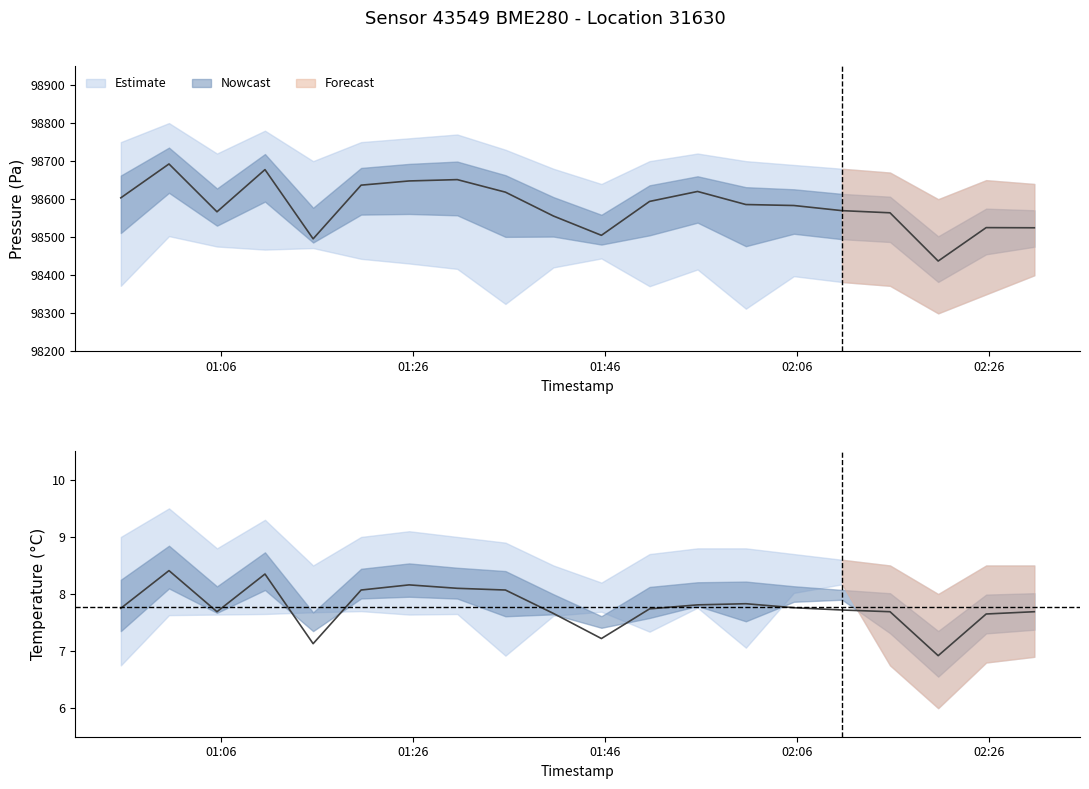

Reading right to left, list all the values displayed in this chart.

pressure: 02:30=98524.9	02:25=98525.3	02:20=98437.5	02:15=98564.2	02:10=98569.9	02:05=98583.4	02:00=98586.0	01:55=98620.3	01:50=98594.1	01:45=98505.1	01:40=98555.8	01:35=98618.5	01:30=98651.4	01:25=98647.9	01:20=98636.9	01:15=98495.8	01:10=98677.7	01:05=98566.9	01:00=98692.6	00:55=98603.6
temperature: 02:30=7.7	02:25=7.7	02:20=6.9	02:15=7.7	02:10=7.7	02:05=7.8	02:00=7.8	01:55=7.8	01:50=7.7	01:45=7.2	01:40=7.7	01:35=8.1	01:30=8.1	01:25=8.2	01:20=8.1	01:15=7.1	01:10=8.3	01:05=7.7	01:00=8.4	00:55=7.8